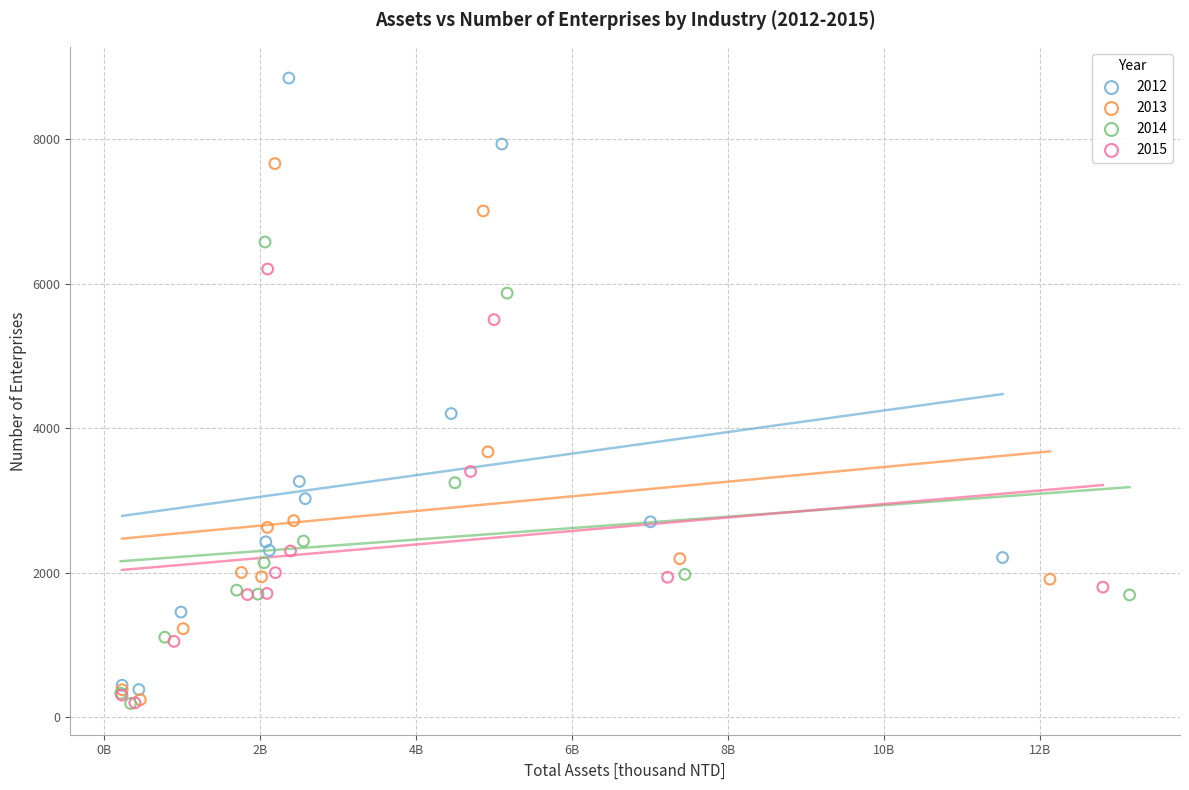

Which series has the largest Y range (max minus min)?

2012